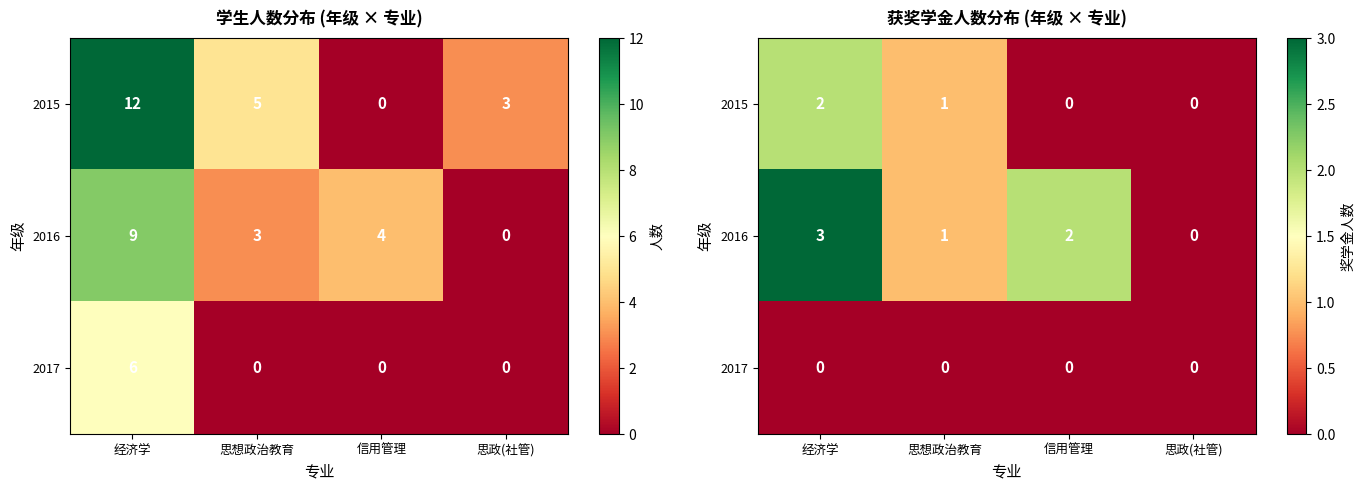

Which series has the largest total across all categories?

2016